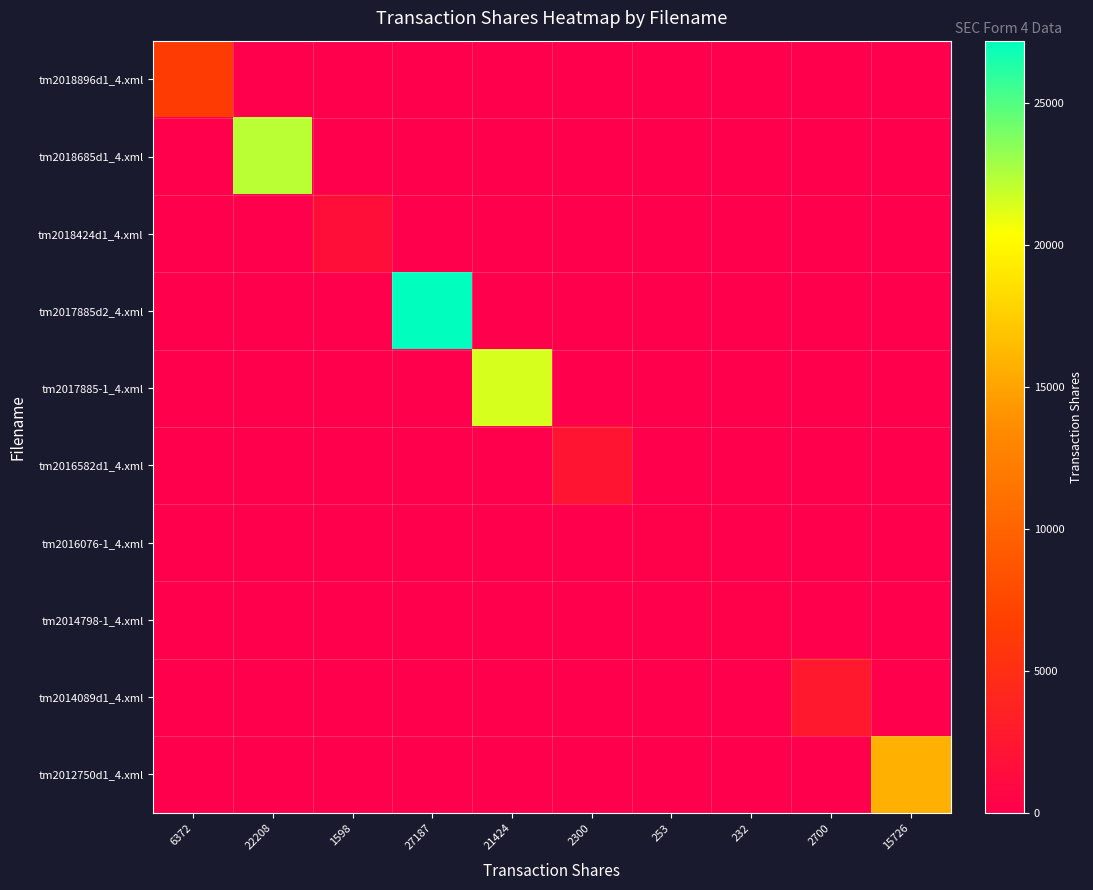

Which series has the largest total across all categories?

tm2017885d2_4.xml